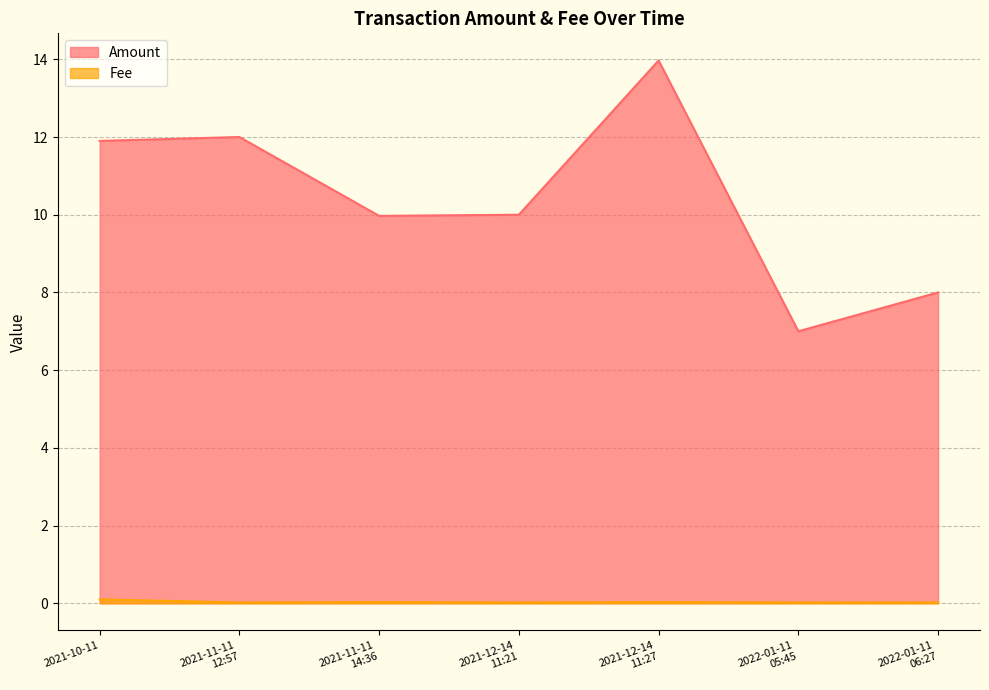

What is the average value of the Amount series?

10.4